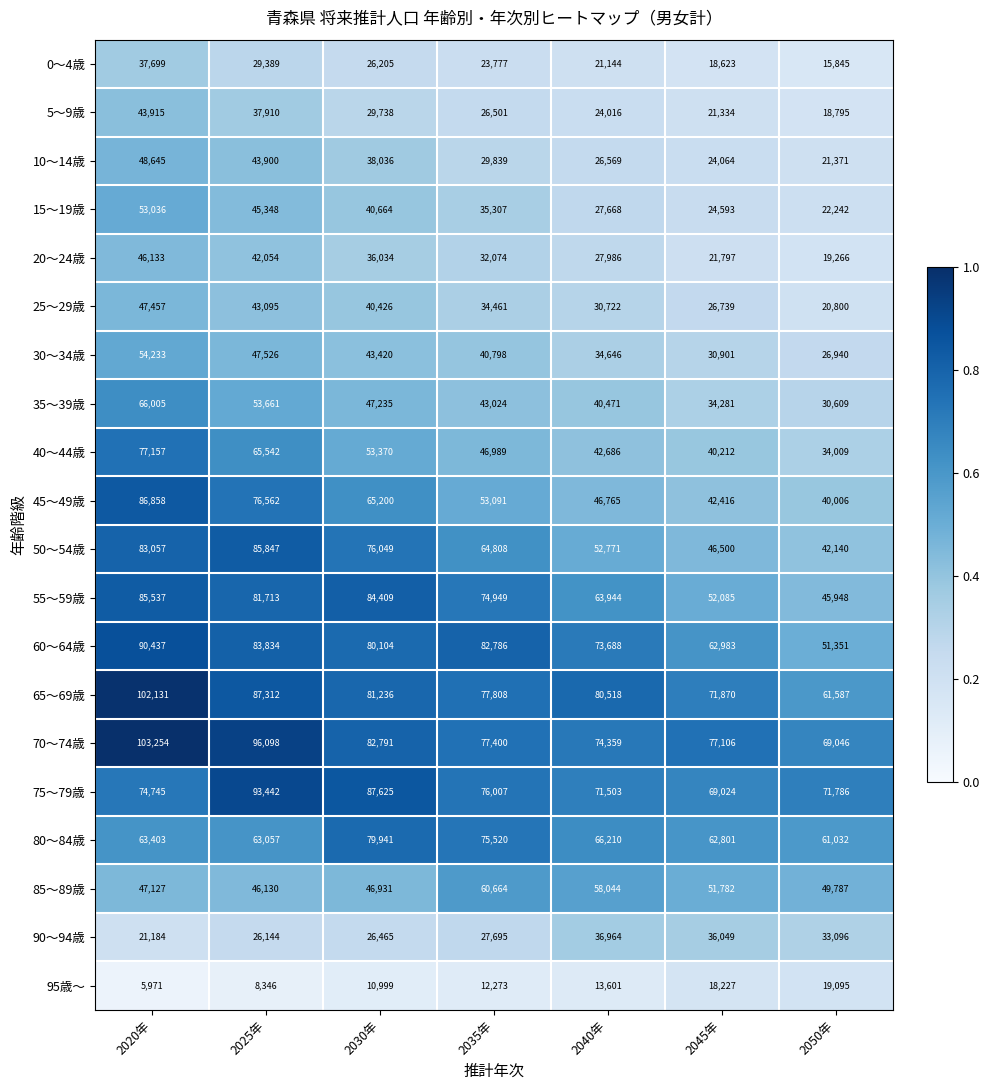

Rank the series at 2025年 from lowest to highest value.

95歳～, 90～94歳, 0～4歳, 5～9歳, 20～24歳, 25～29歳, 10～14歳, 15～19歳, 85～89歳, 30～34歳, 35～39歳, 80～84歳, 40～44歳, 45～49歳, 55～59歳, 60～64歳, 50～54歳, 65～69歳, 75～79歳, 70～74歳